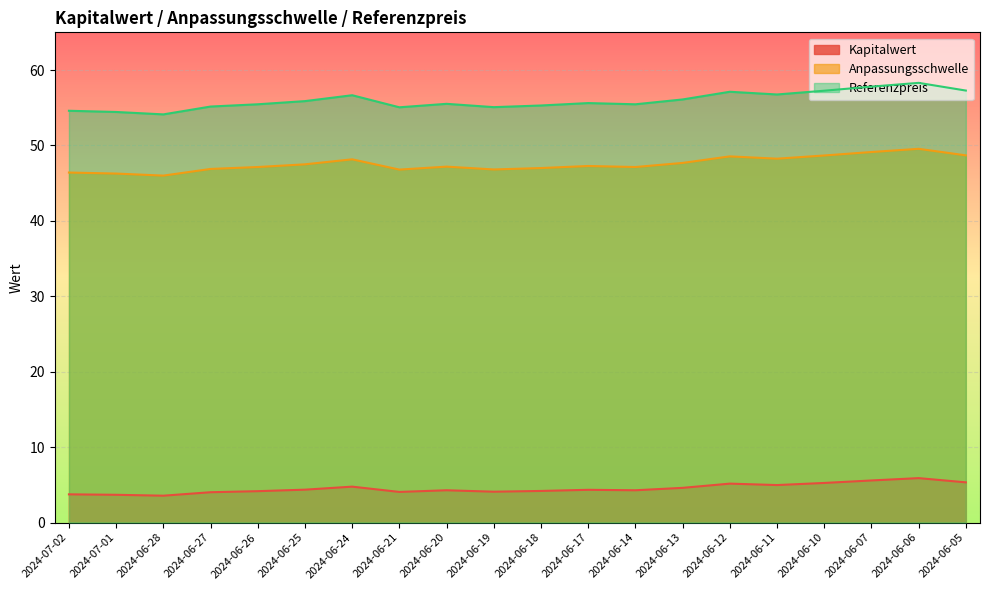

True or false: Referenzpreis and Anpassungsschwelle cross at least once.

False